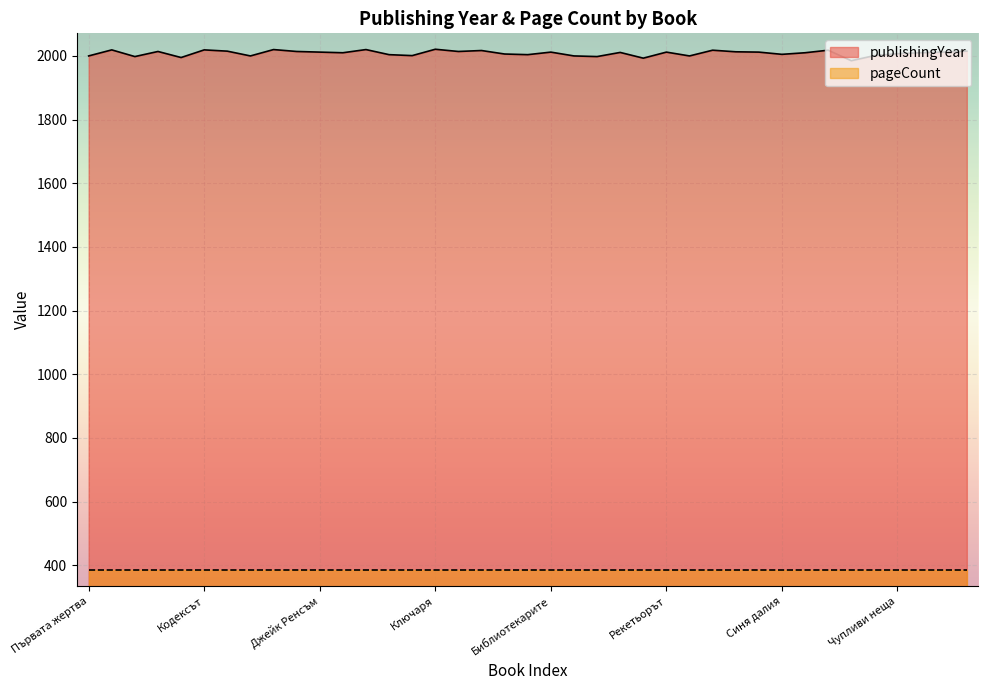

The chart shows a value of 2001 at Последният койот. True or false?

True